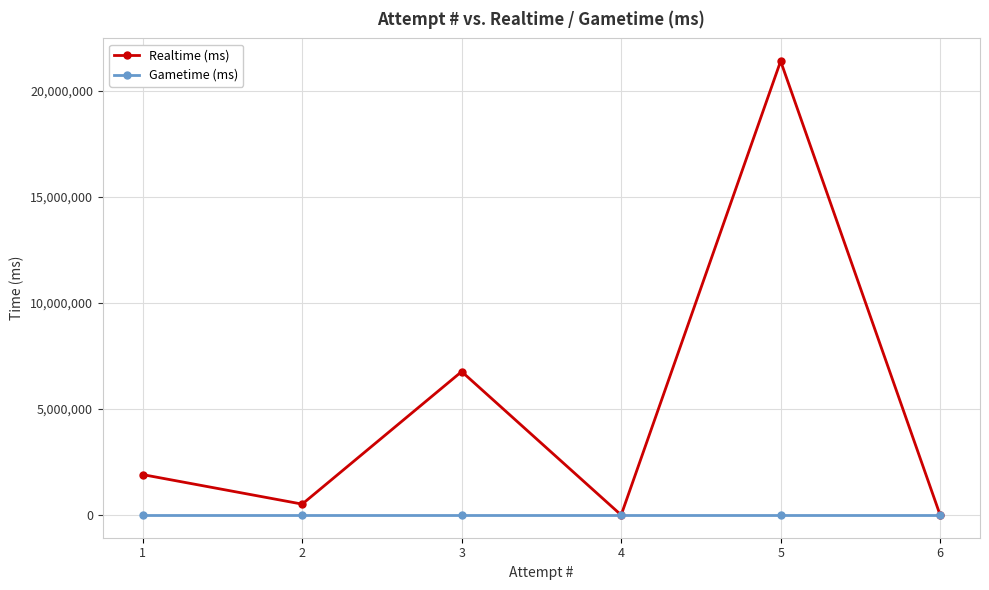

Reading left to right, transcribe all the data shown in this chart.

Realtime (ms): 1=1905525	2=514248	3=6761737	4=0	5=21397682	6=0
Gametime (ms): 1=0	2=0	3=0	4=0	5=0	6=0